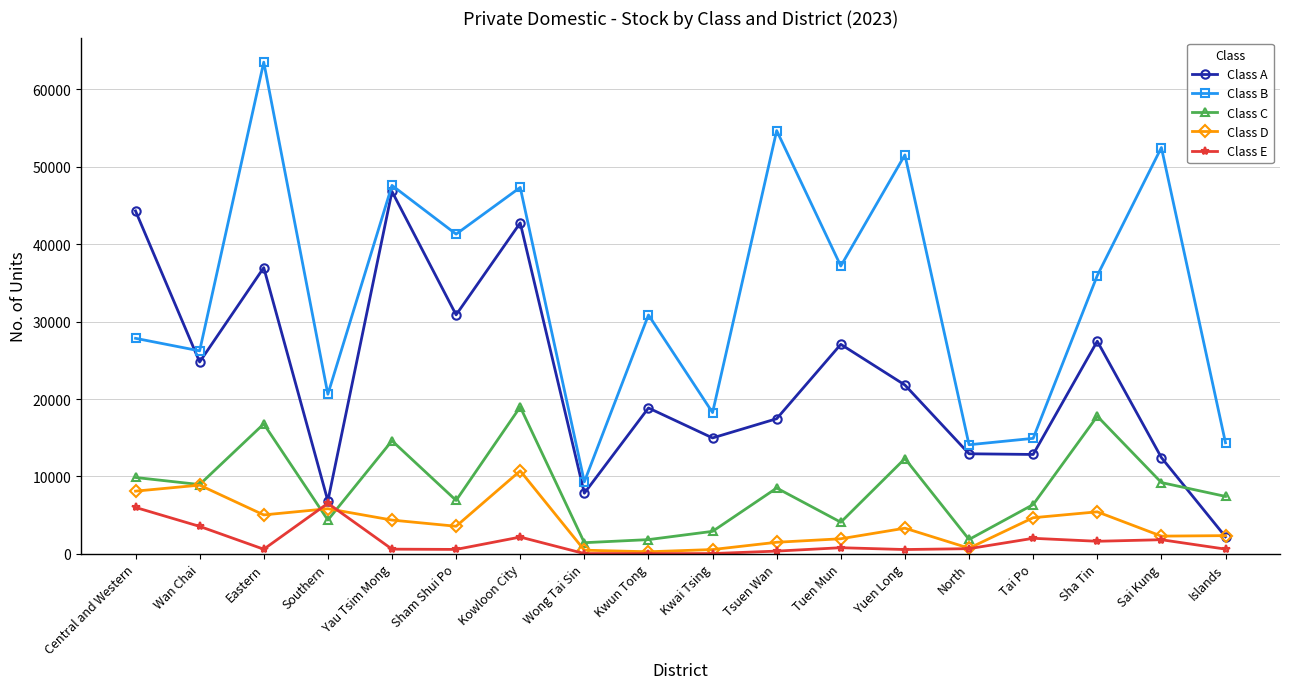

List the series in order of their peak value, highest first.

Class B, Class A, Class C, Class D, Class E